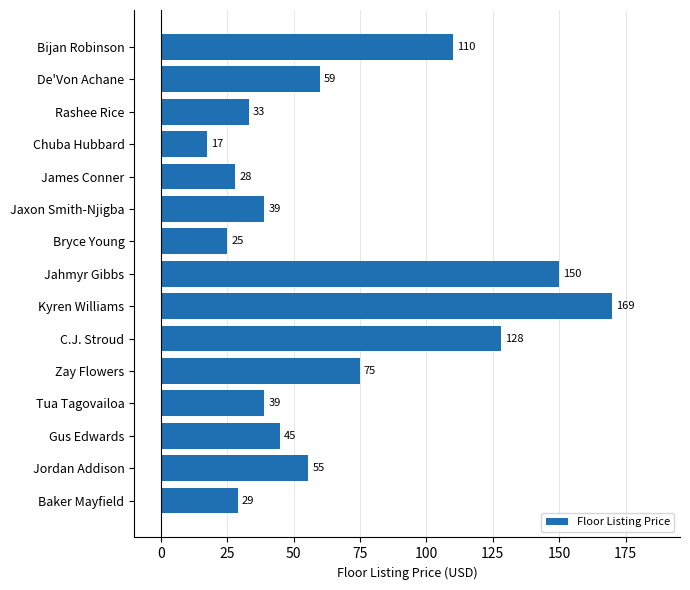

What position from the bottom is Zay Flowers?

5